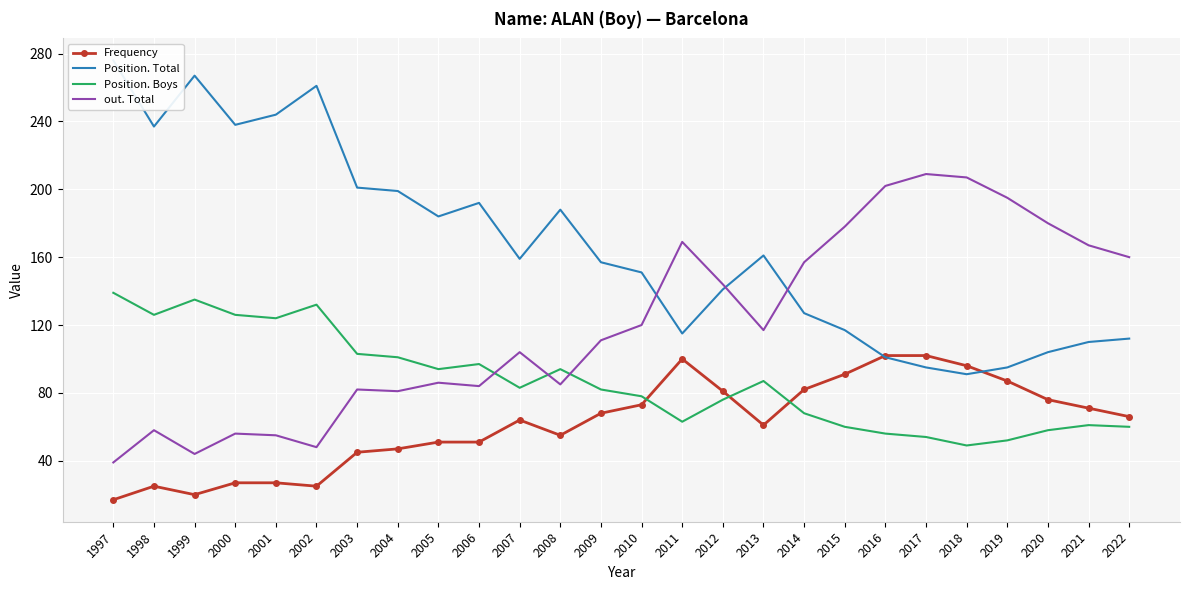

Between 2019 and 2015, which is larger?

2015